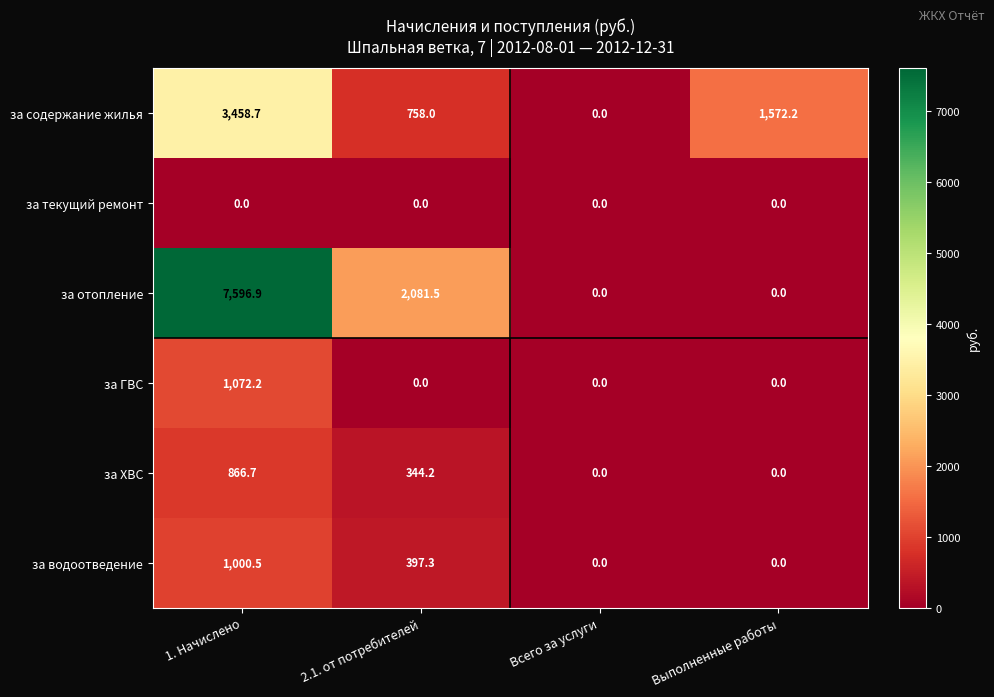

The за водоотведение series shows 0.0 at Выполненные работы. True or false?

True